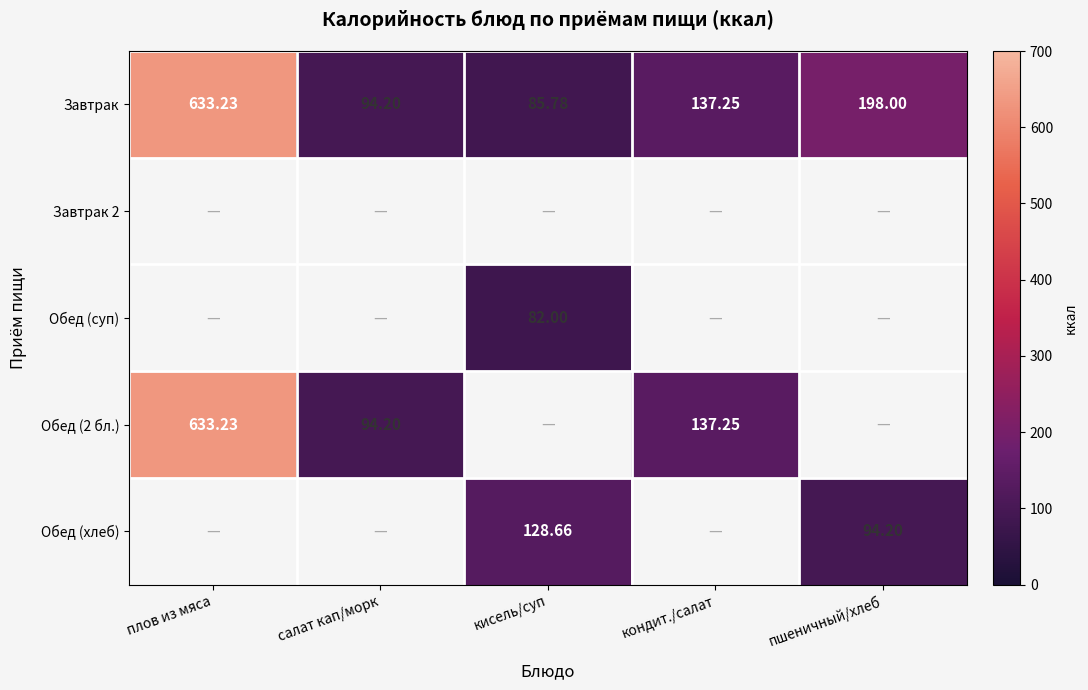

Is the value of Обед (2 бл.) at плов из мяса greater than the value of Завтрак at кисель/суп?

Yes